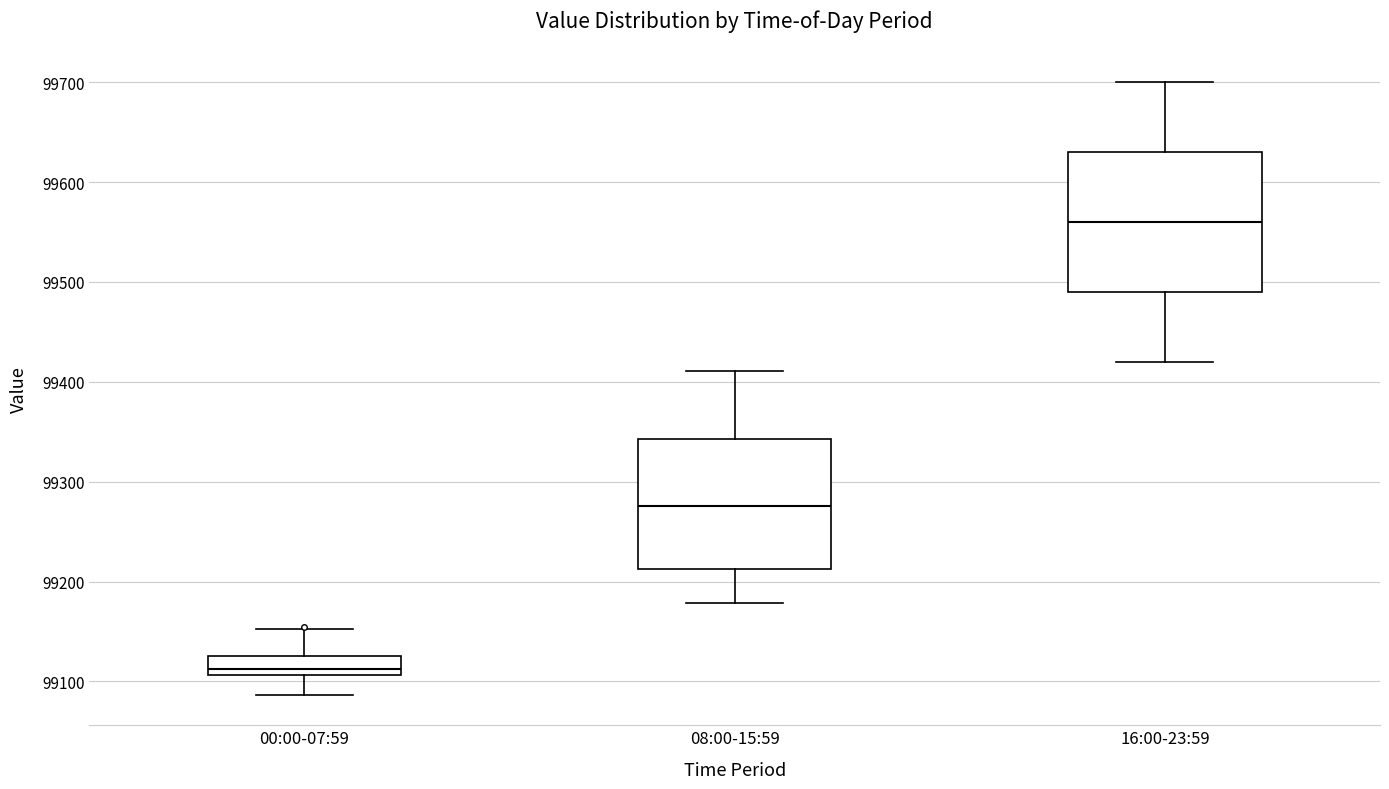

Which box's median line is the lowest?

00:00-07:59